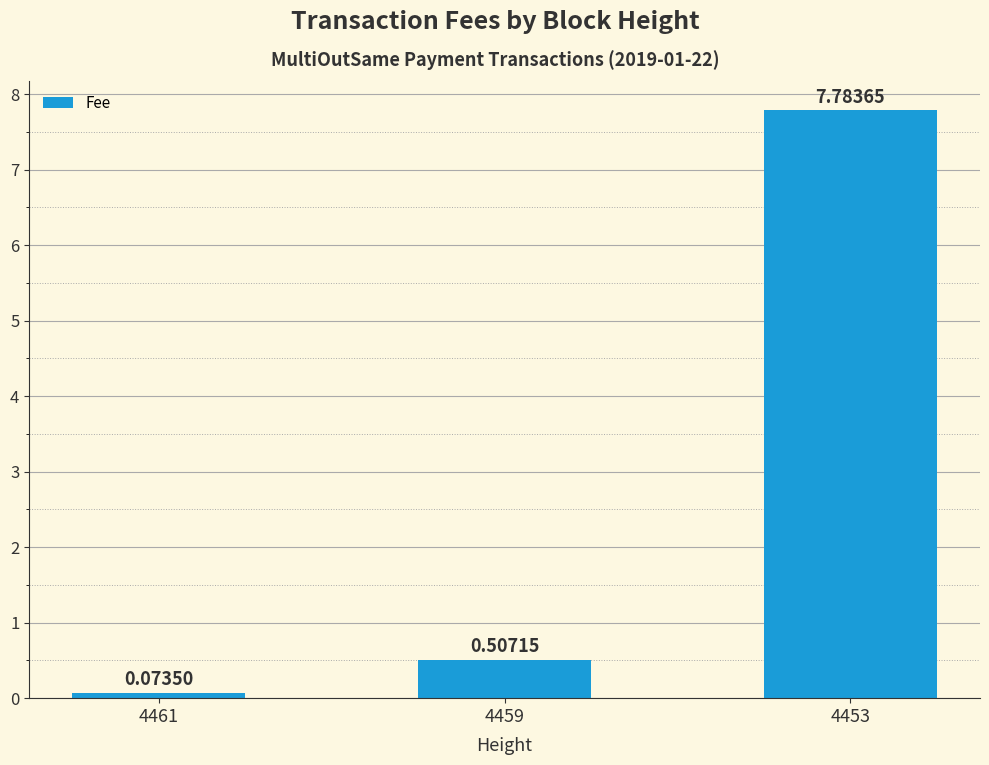

Where is the data nearest to the value 3?

4459